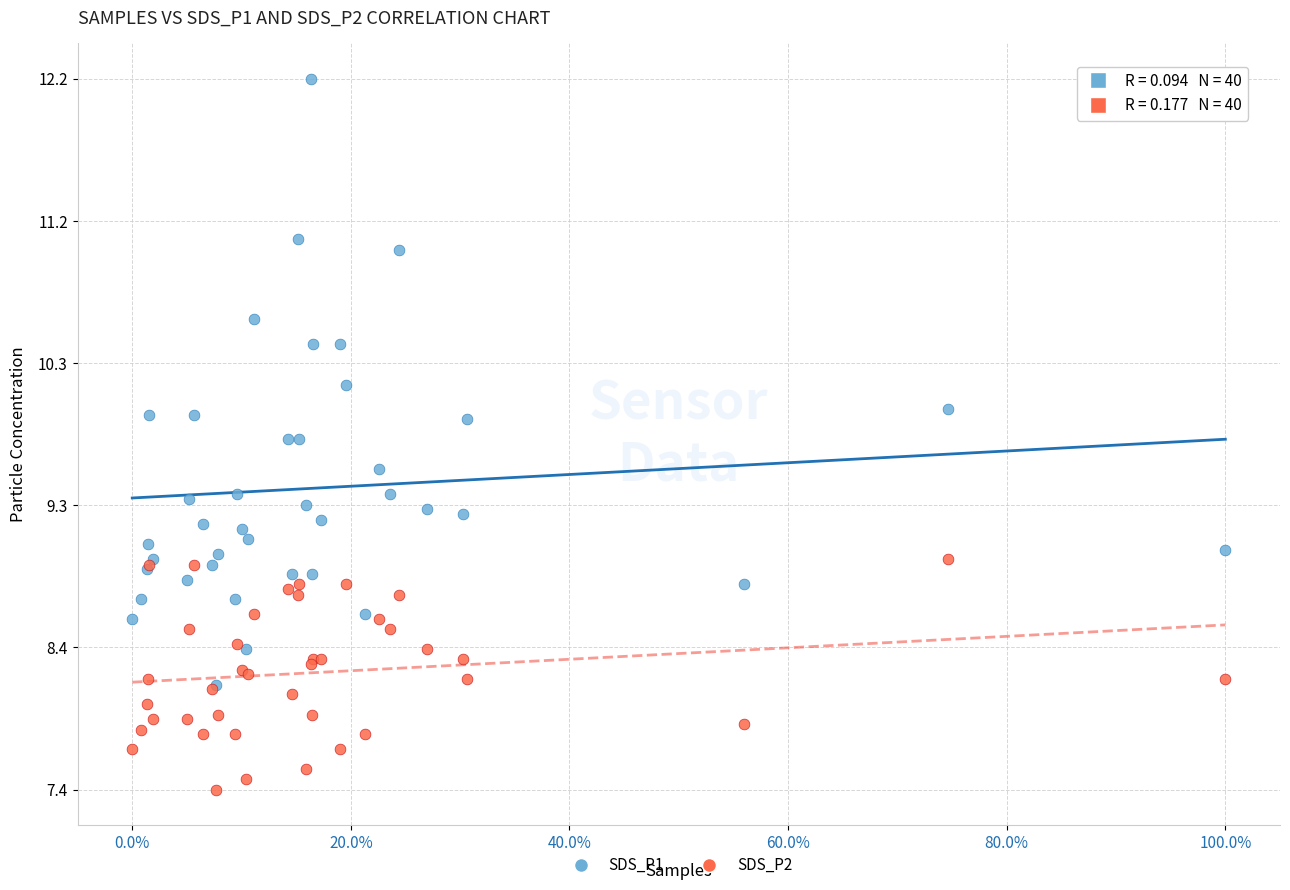

Which series contains the highest Y value?

SDS_P1